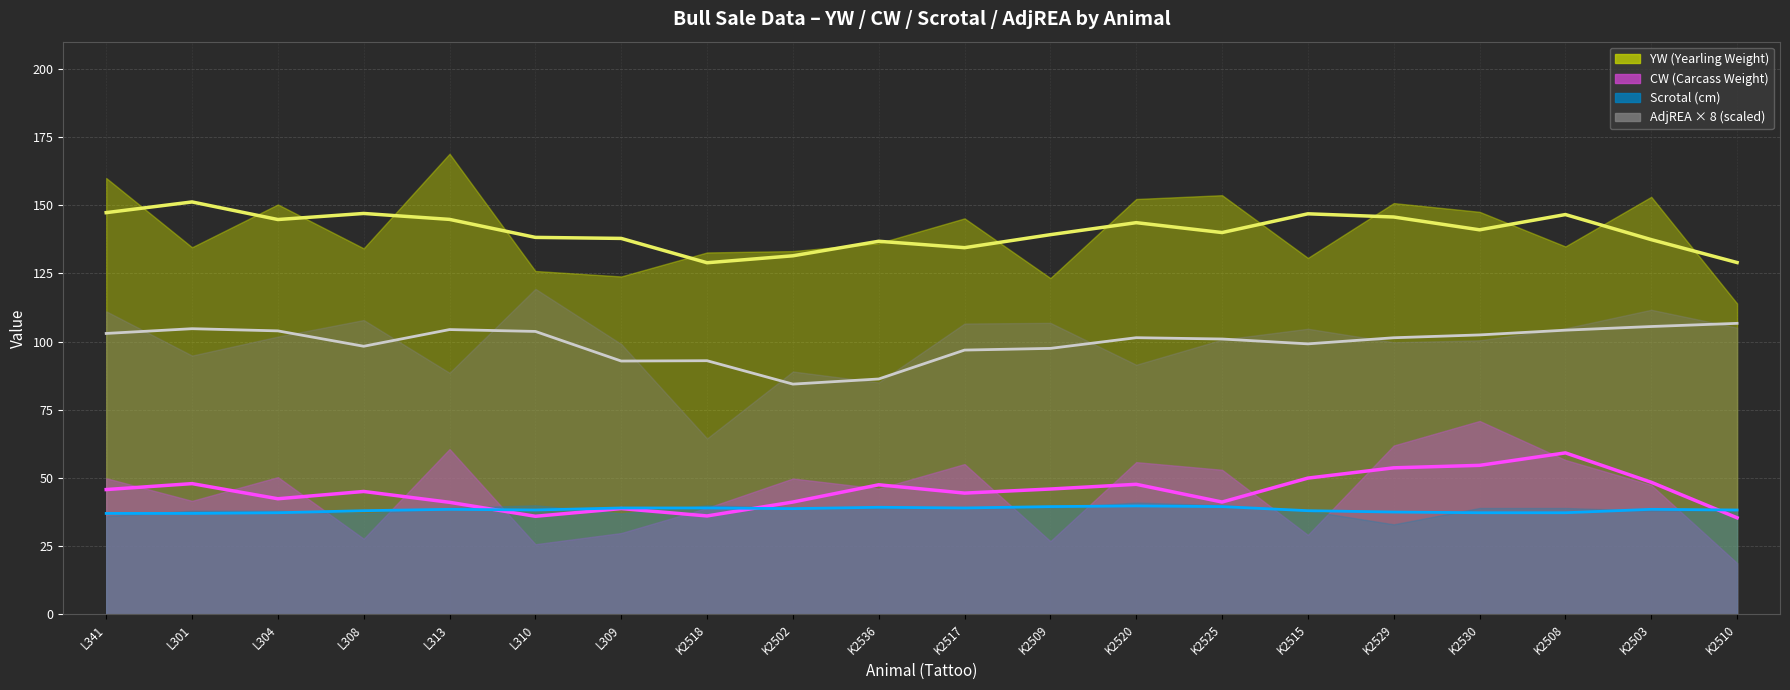

Which series has the largest total across all categories?

YW